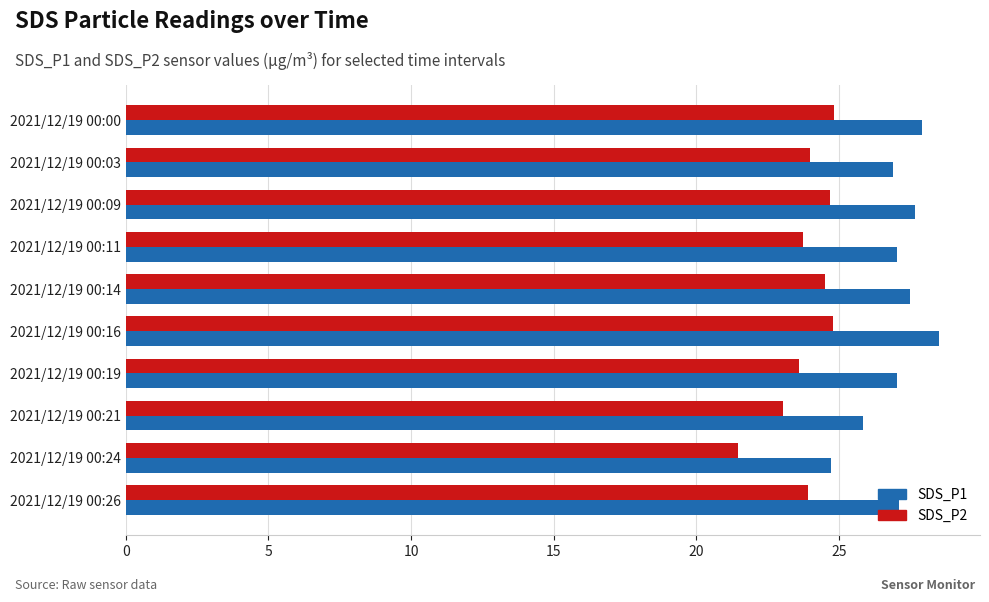

Rank the series by their maximum value, from lowest to highest.

SDS_P2, SDS_P1